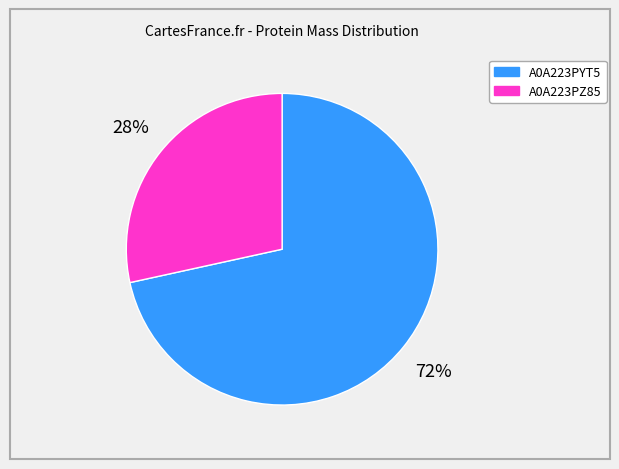

What is the largest slice in the pie chart?

A0A223PYT5